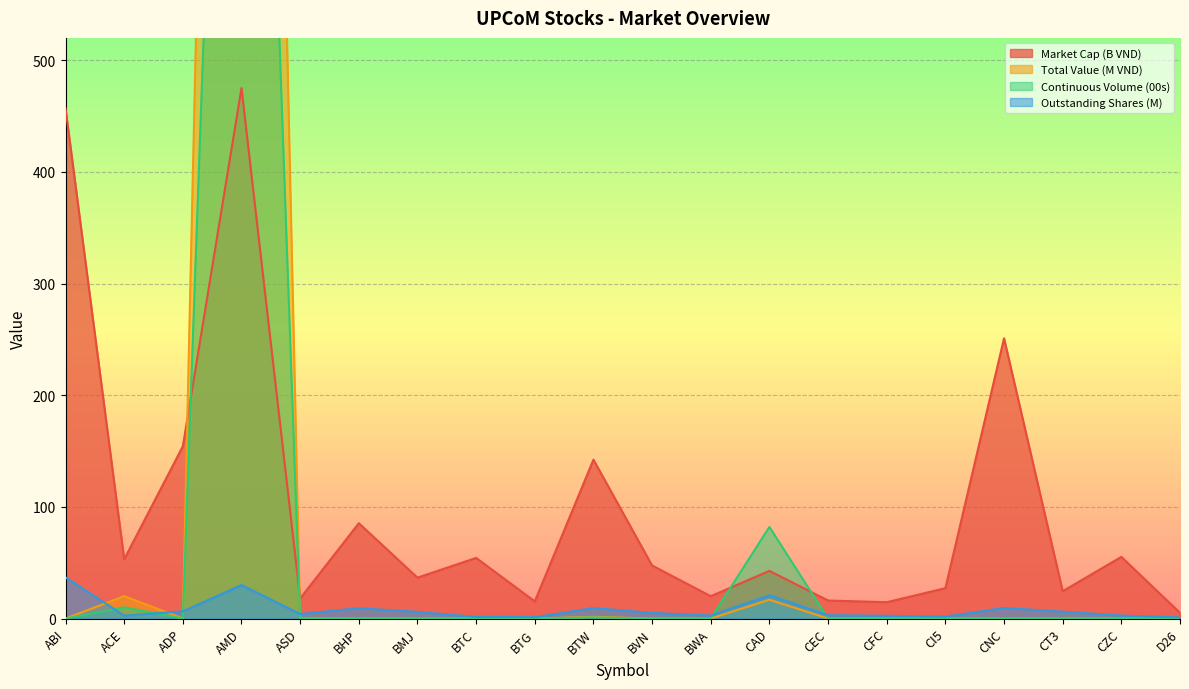

What is the total value across all series at BWA?

22.7